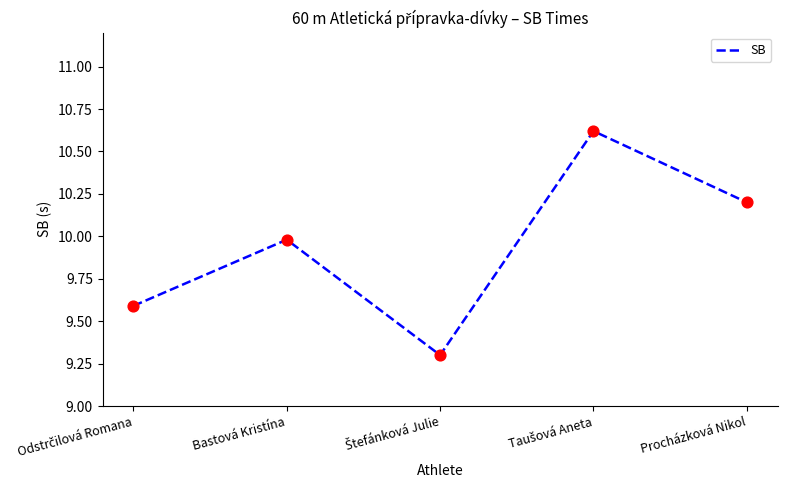

Which has a higher value, Procházková Nikol or Bastová Kristína?

Procházková Nikol